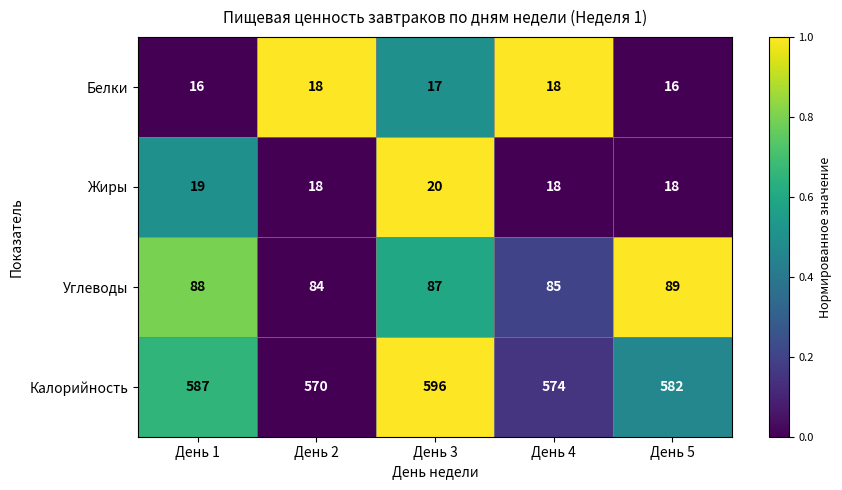

What is the maximum value for Белки?

18